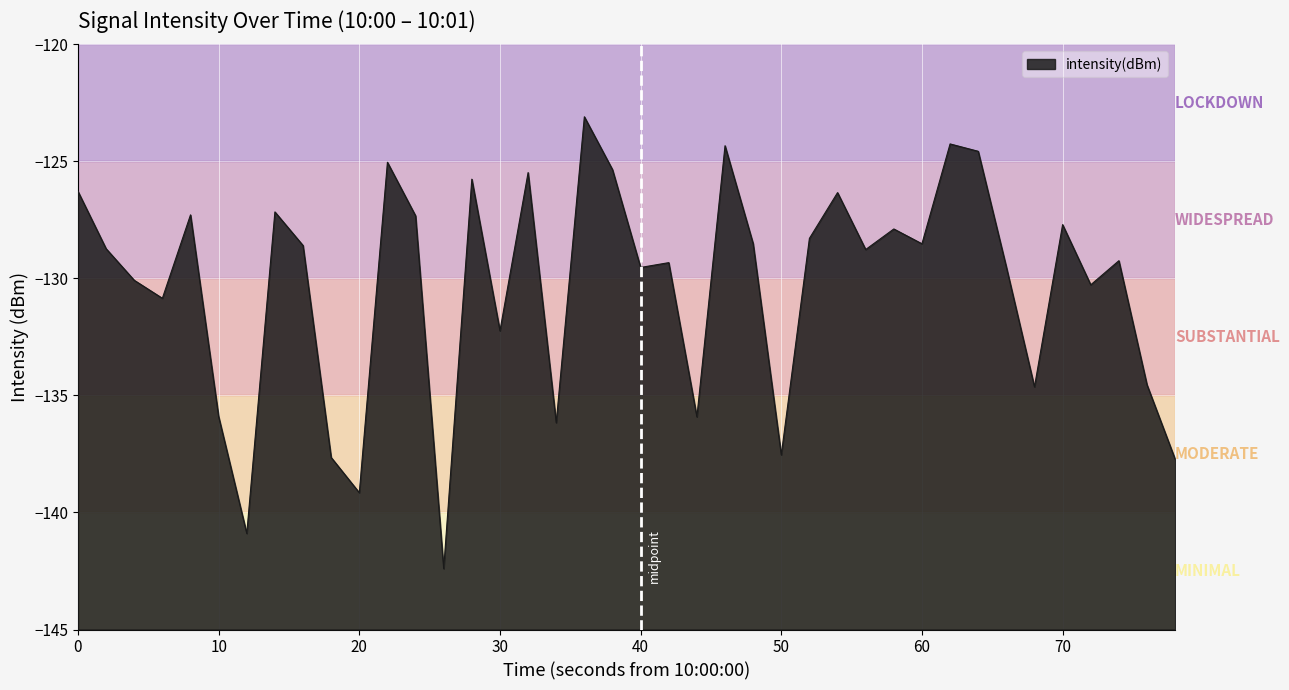

Is it true that the value at 10 is -176.9?

False